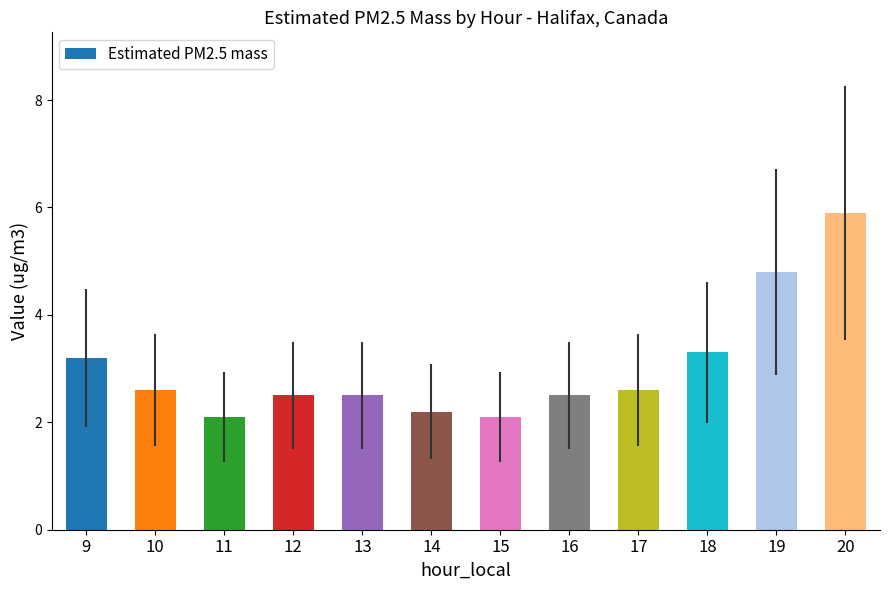

What is the maximum value shown in the chart?

5.9